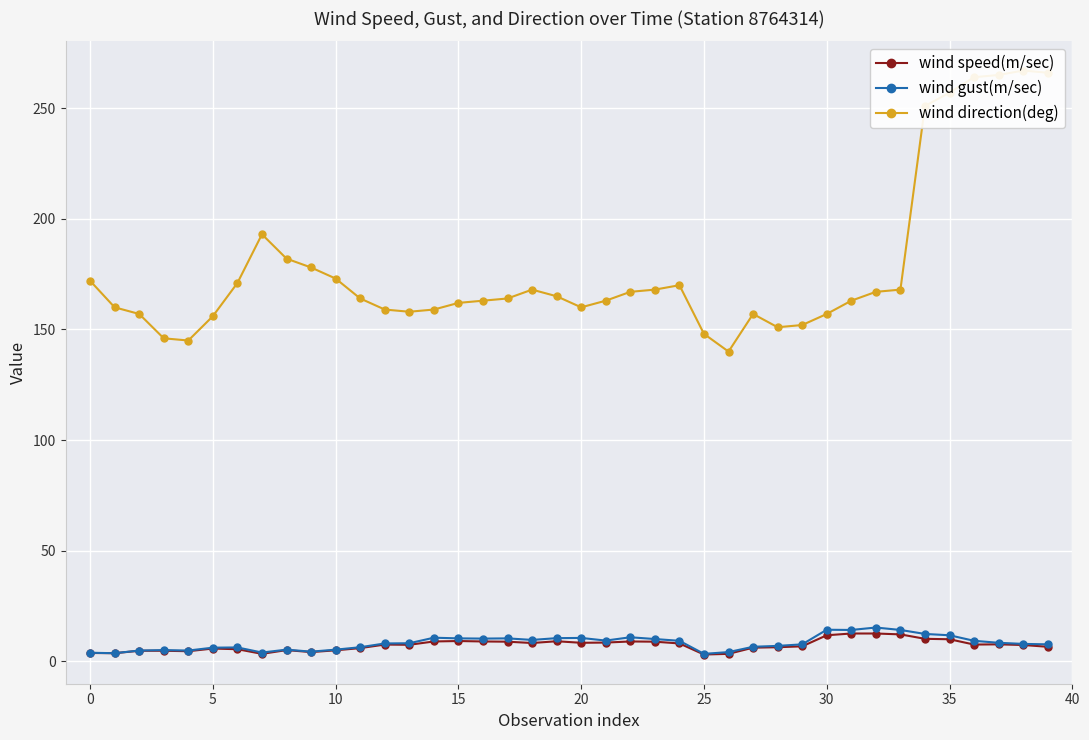

True or false: wind speed(m/sec) has more than 0 points higher than both neighbors.

True